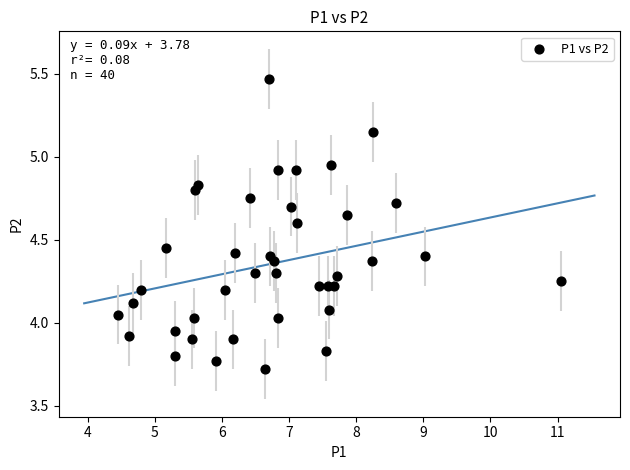

What is the range of X values (max minus min)?

6.6